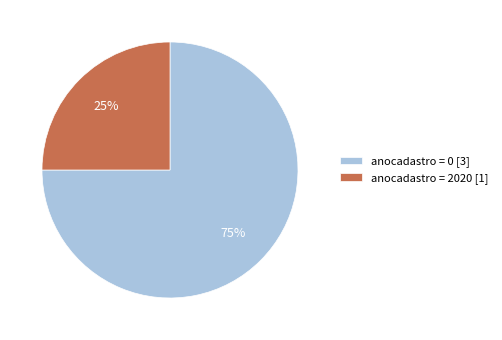

Is there a majority slice in this chart?

Yes